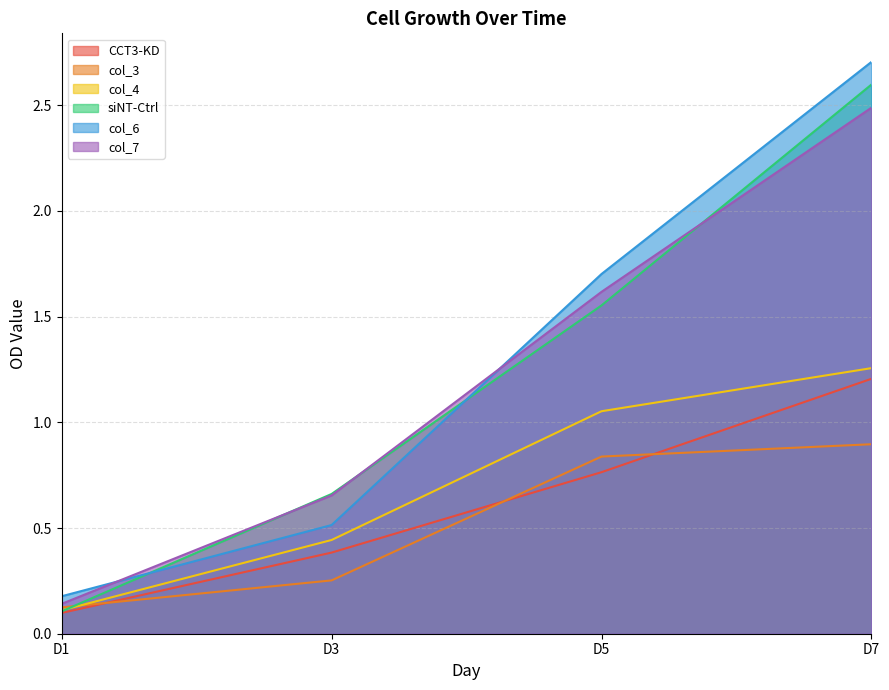

Which category has the lowest value across all series?

D1